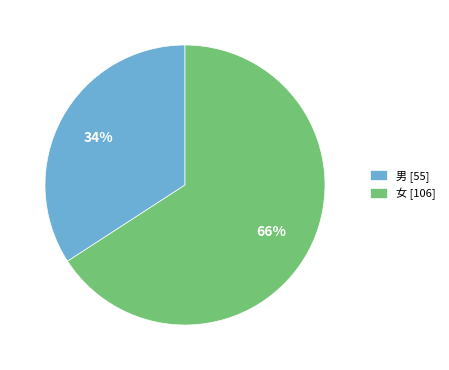

Rank the categories by value from highest to lowest.

女, 男